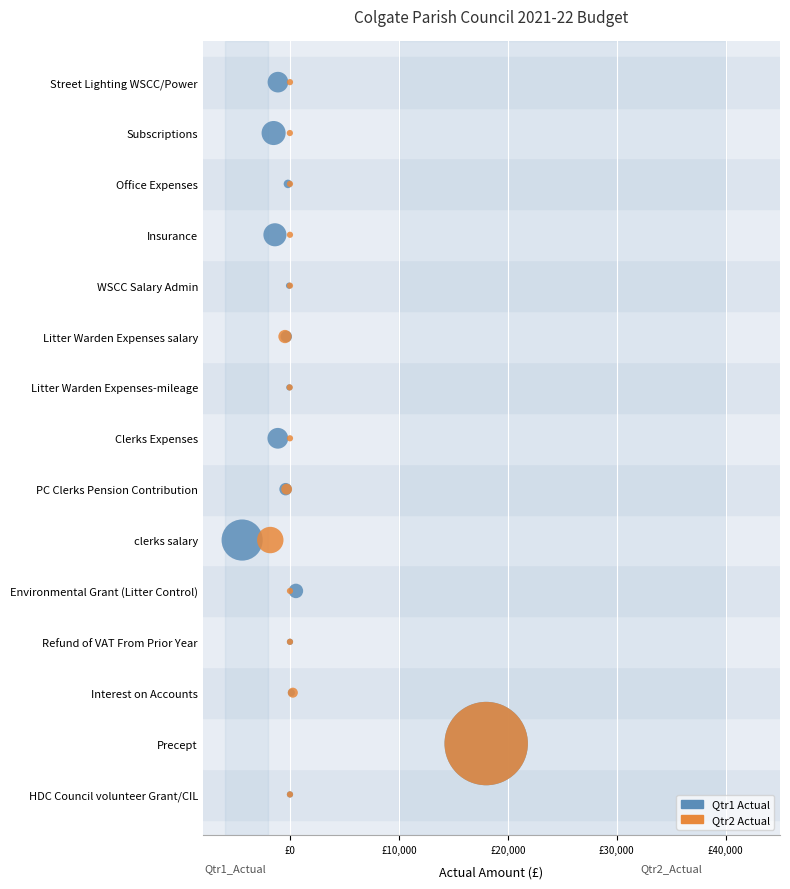

What are all the series names shown in the legend?

Qtr1 Actual, Qtr2 Actual